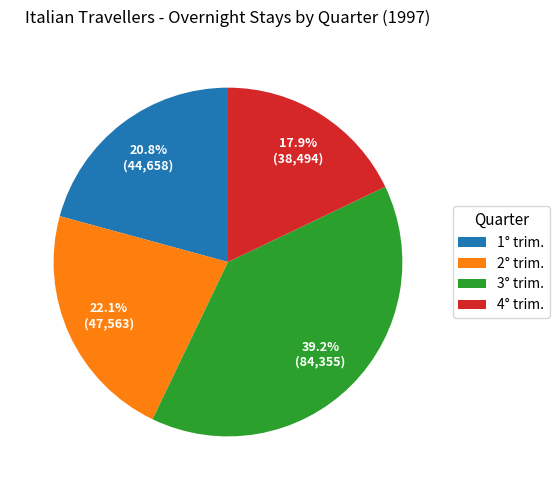

What percentage is the 2° trim. slice, to the nearest percent?

22%